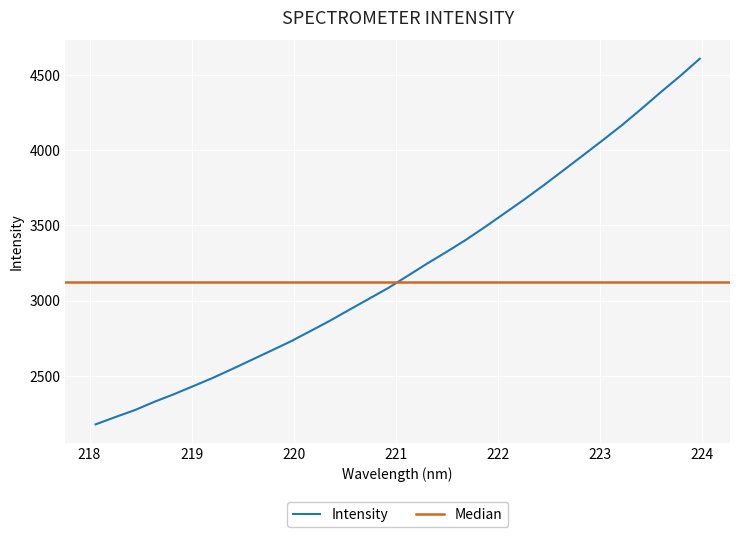

Reading right to left, what are all the values shown in this chart?

223.9802=4607.1	223.7895=4493.2	223.5987=4385.4	223.408=4274.0	223.2172=4165.8	223.0264=4064.5	222.8355=3965.3	222.6447=3866.5	222.4538=3768.5	222.263=3673.8	222.0721=3583.1	221.8812=3492.5	221.6902=3405.4	221.4993=3324.7	221.3083=3246.8	221.1174=3165.3	220.9264=3084.4	220.7354=3011.9	220.5444=2939.5	220.3533=2866.3	220.1623=2797.8	219.9712=2730.0	219.7801=2668.3	219.589=2607.6	219.3979=2546.5	219.2067=2487.3	219.0156=2432.6	218.8244=2378.7	218.6332=2328.5	218.442=2273.3	218.2508=2227.1	218.0596=2179.1